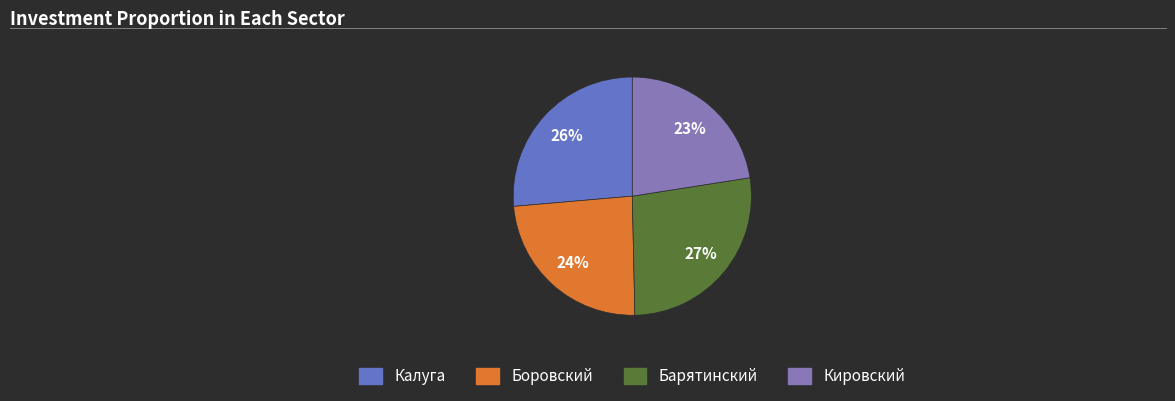

Count the number of slices in the pie.

4